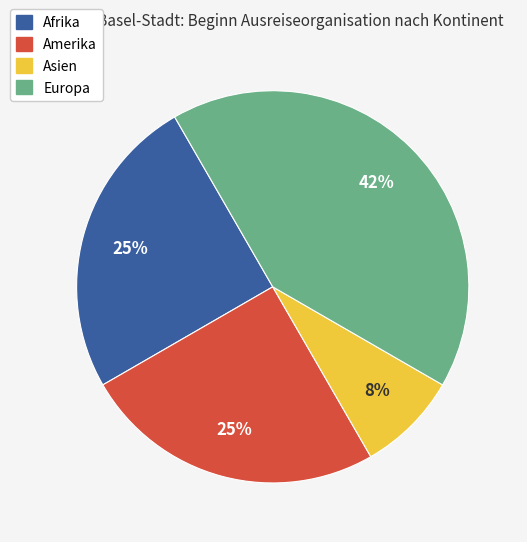

Between Europa and Amerika, which is larger?

Europa